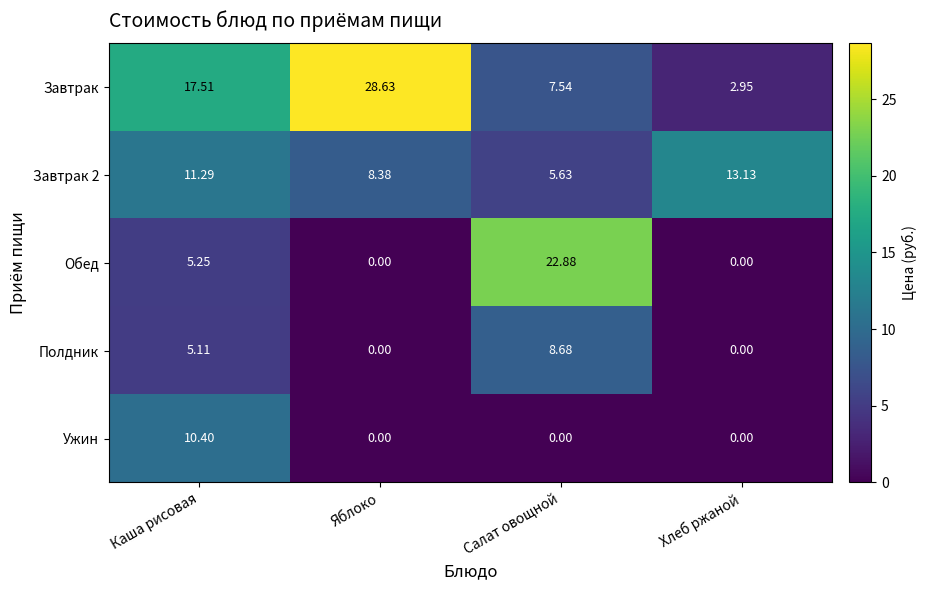

Which label corresponds to the largest value in the chart?

Яблоко